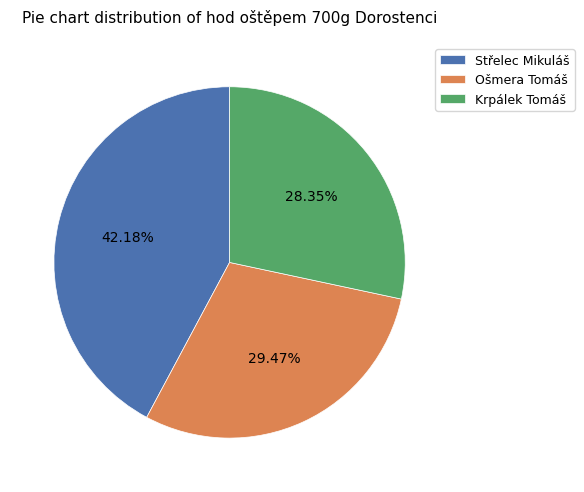

The Střelec Mikuláš slice represents 42% of the pie. True or false?

True